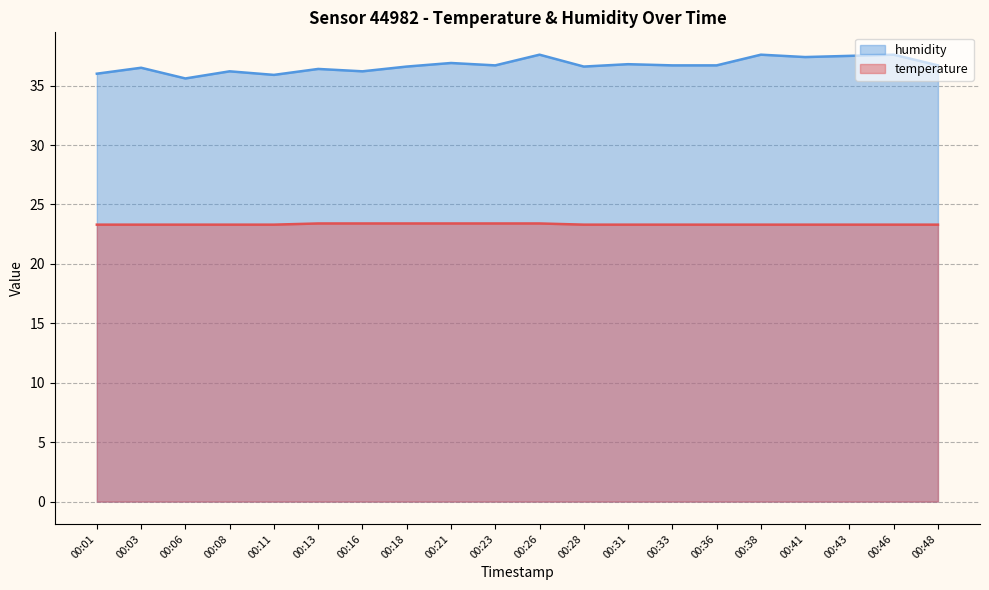

Which series has the widest spread of values?

humidity